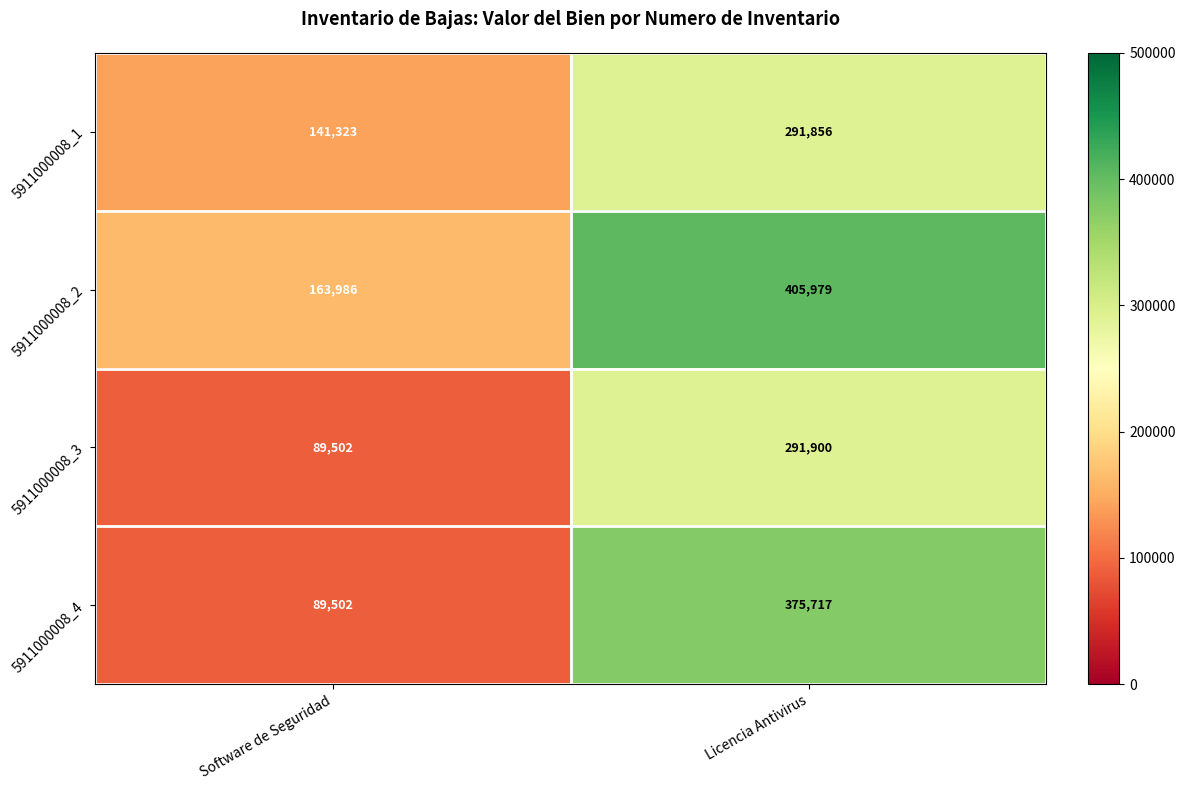

Reading right to left, what are all the values shown in this chart?

5911000008_1: 291856	141323
5911000008_2: 405979	163986
5911000008_3: 291900	89502
5911000008_4: 375717	89502